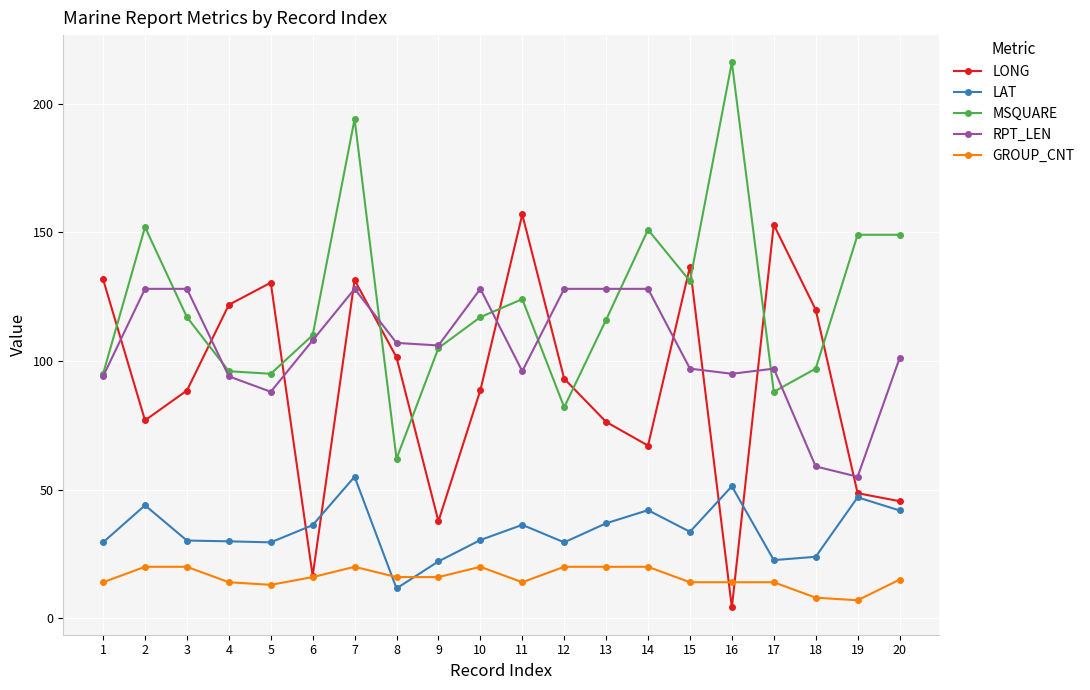

What is the minimum value shown in the chart?

4.2